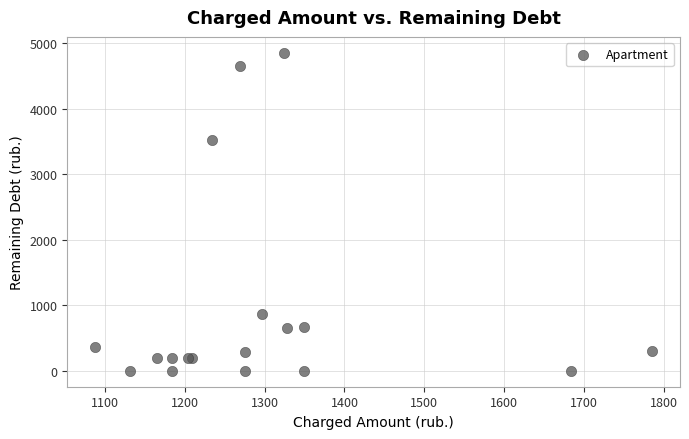

What Y value in the scatter plot is closest to 2428?

3524.1